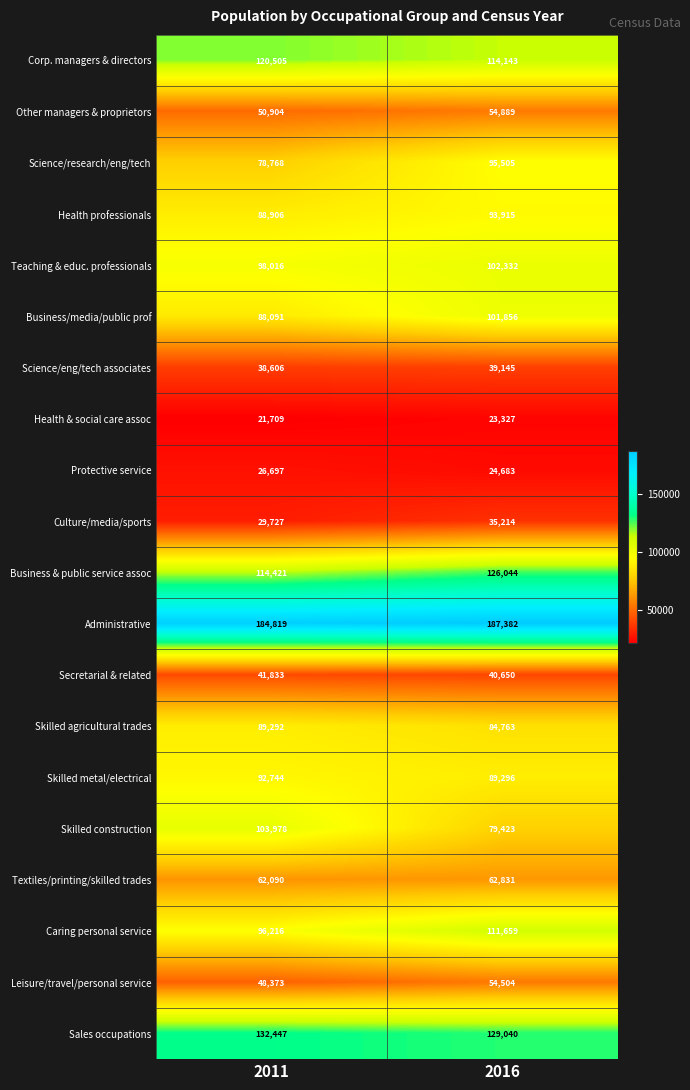

The value of Corp. managers & directors at 2016 is 190521. True or false?

False